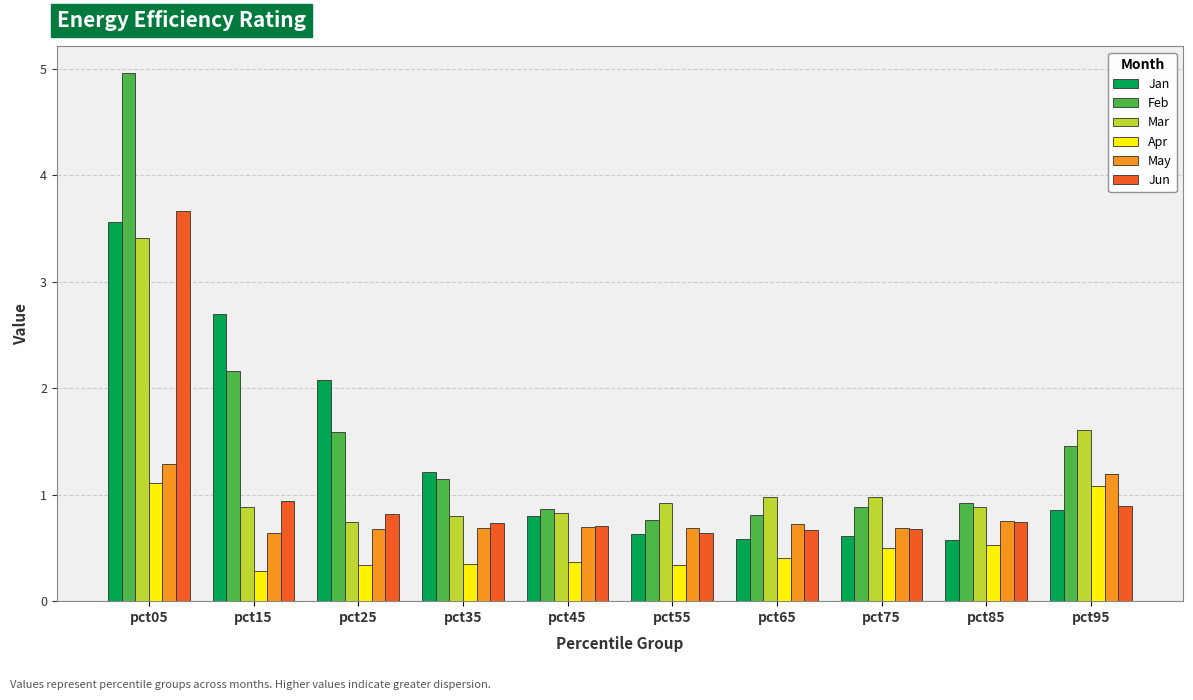

What is the spread (max minus min) of values at pct65?

0.6